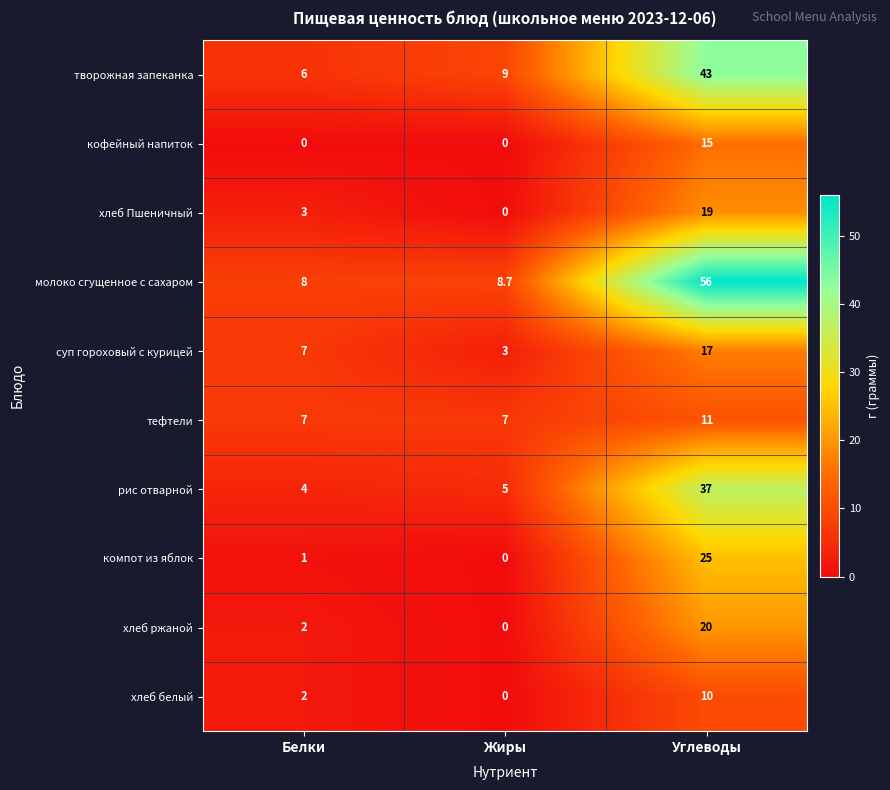

Rank the series at Углеводы from highest to lowest value.

молоко сгущенное с сахаром, творожная запеканка, рис отварной, компот из яблок, хлеб ржаной, хлеб Пшеничный, суп гороховый с курицей, кофейный напиток, тефтели, хлеб белый